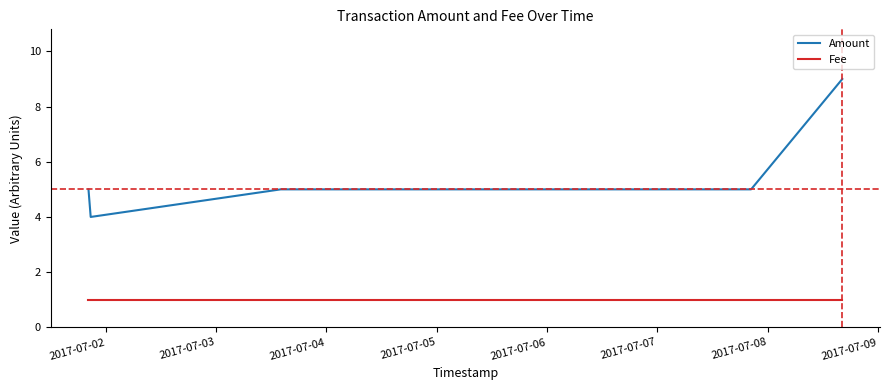

Reading right to left, what are all the values shown in this chart?

Amount: 9	5	5	4	5
Fee: 1	1	1	1	1